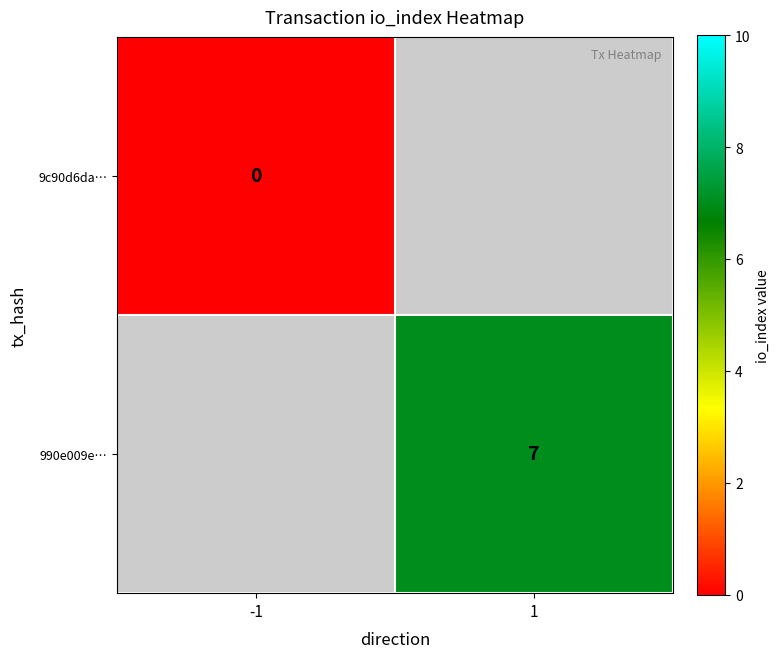

Is it true that 990e009e… equals 4 at 1?

False